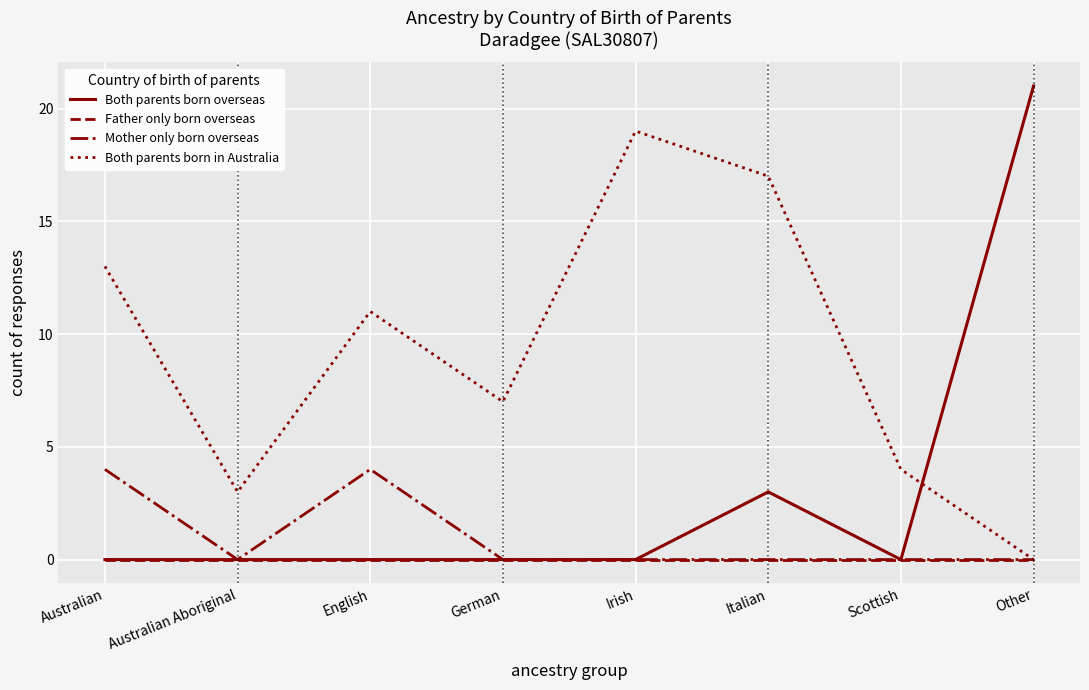

What is the spread (max minus min) of values at German?

7